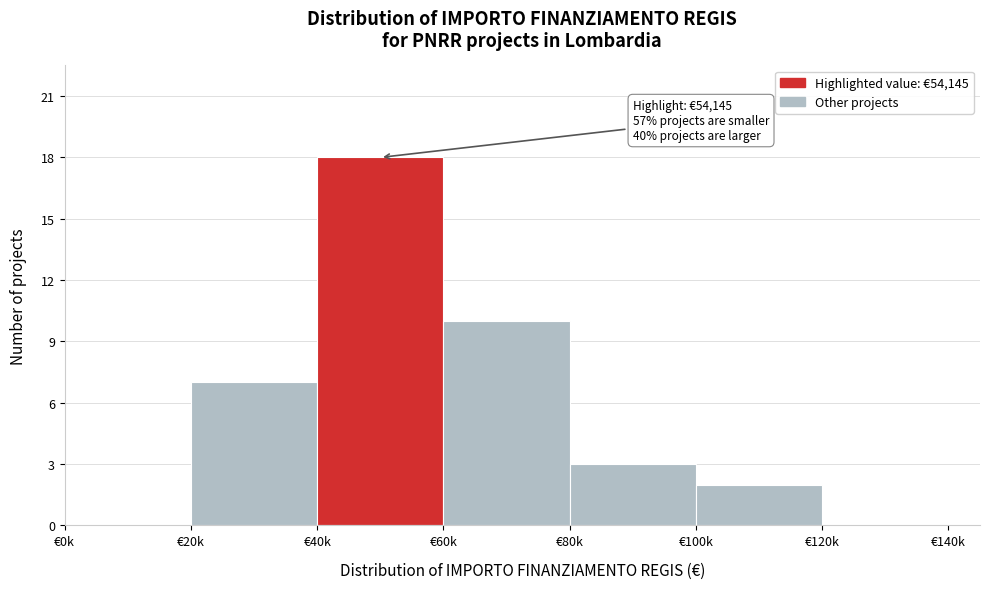

Reading left to right, extract all data points from this chart.

€0k=0	€20k=7	€40k=18	€60k=10	€80k=3	€100k=2	€120k=0